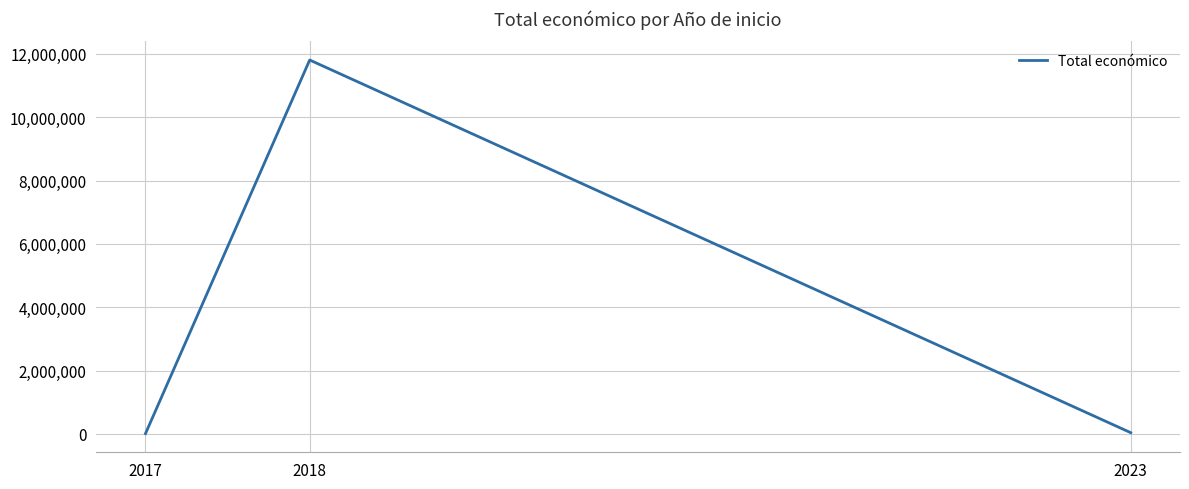

What is the sum of all values?

11861316